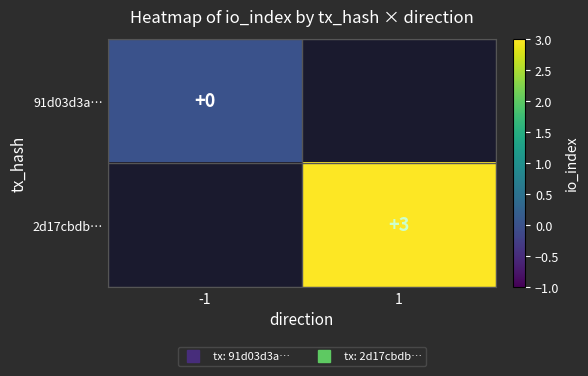

Rank the series at 1 from highest to lowest value.

91d03d3a…, 2d17cbdb…